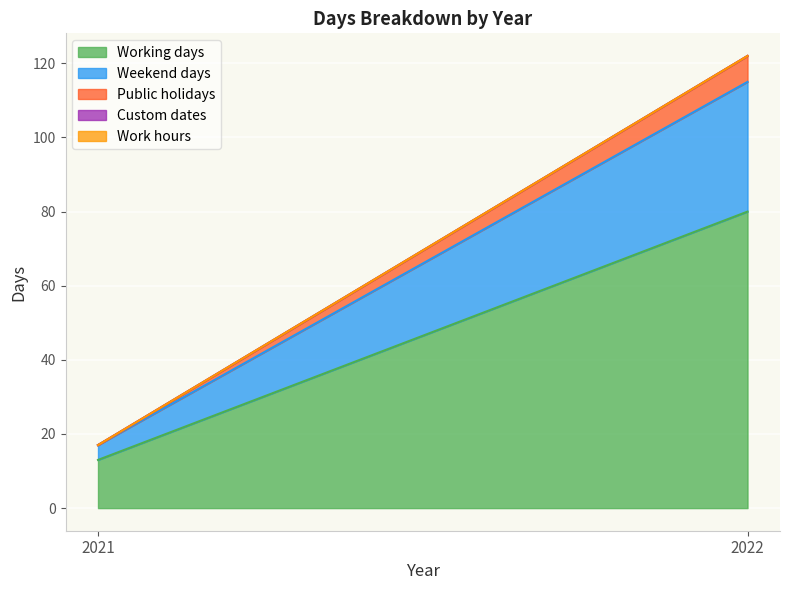

Reading left to right, extract all data points from this chart.

Working days: 13	80
Weekend days: 4	35
Public holidays: 0	7
Custom dates: 0	0
Work hours: 0	0